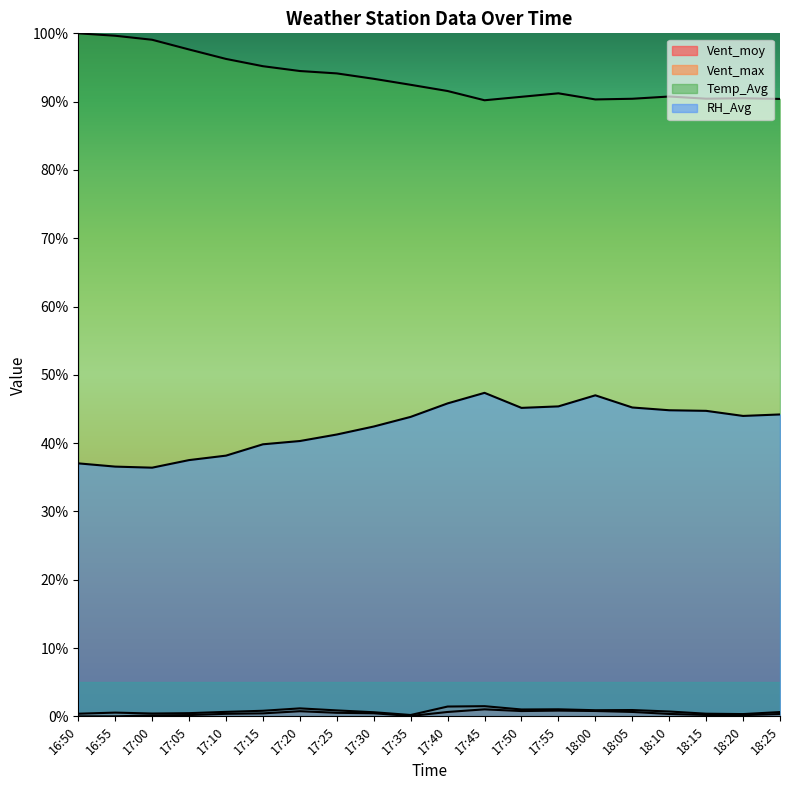

Where is Vent_moy nearest to the value 0?

16:55